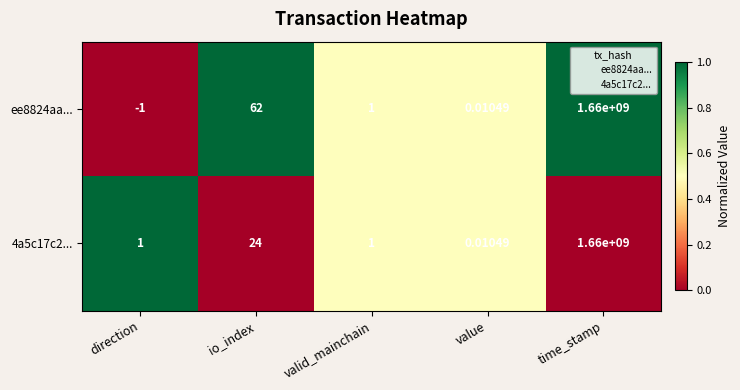

Rank the categories by ee8824aa... value from highest to lowest.

time_stamp, io_index, valid_mainchain, value, direction